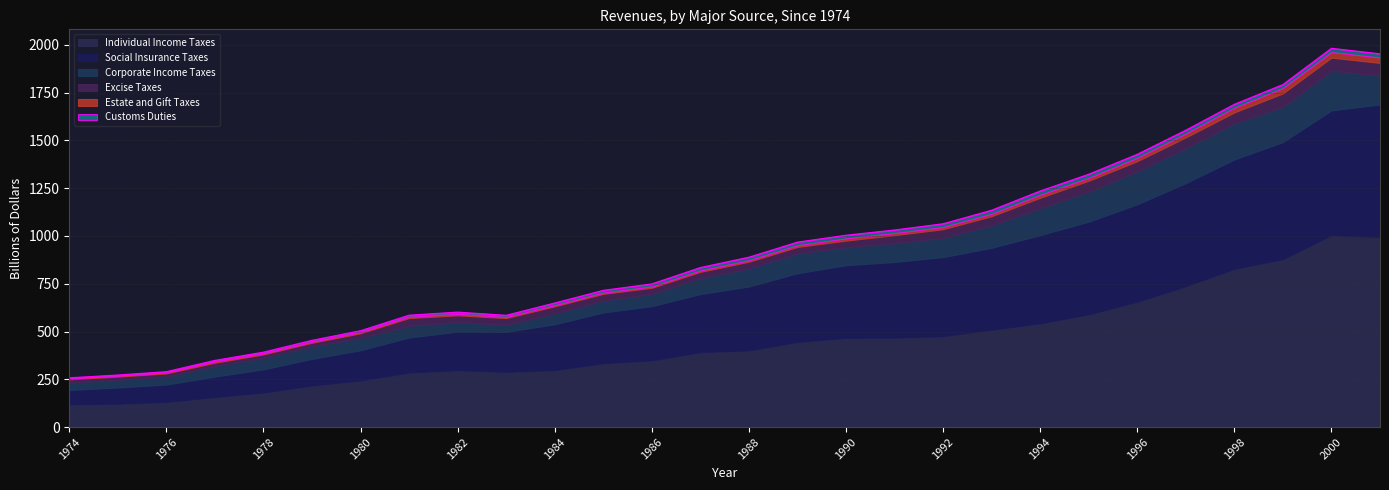

What is the difference between the highest and lowest values at 1988?

393.6